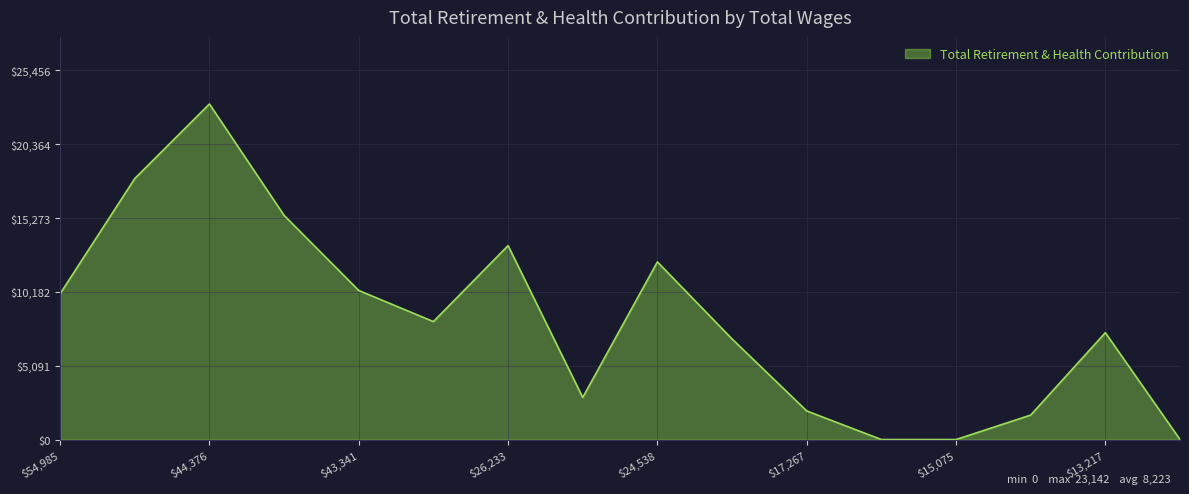

What is the maximum value shown in the chart?

23142